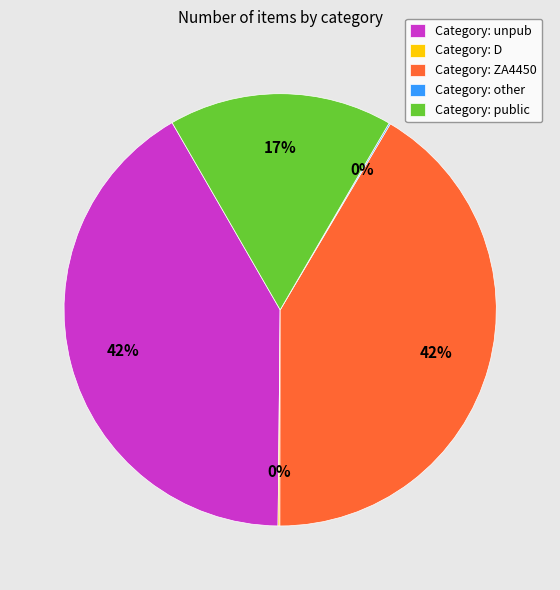

To the nearest percent, what is the combined percentage of Category: ZA4450 and Category: unpub?

83%